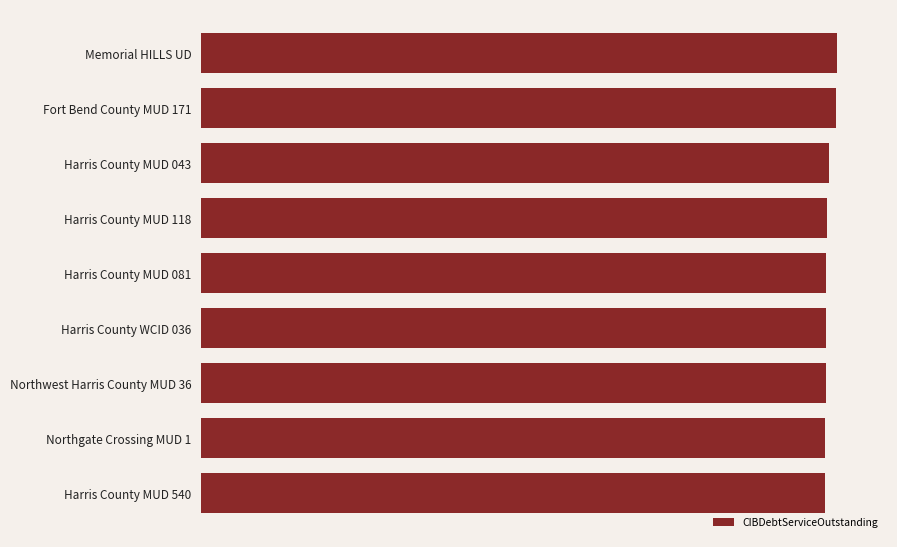

What is the maximum value shown in the chart?

14607425.0